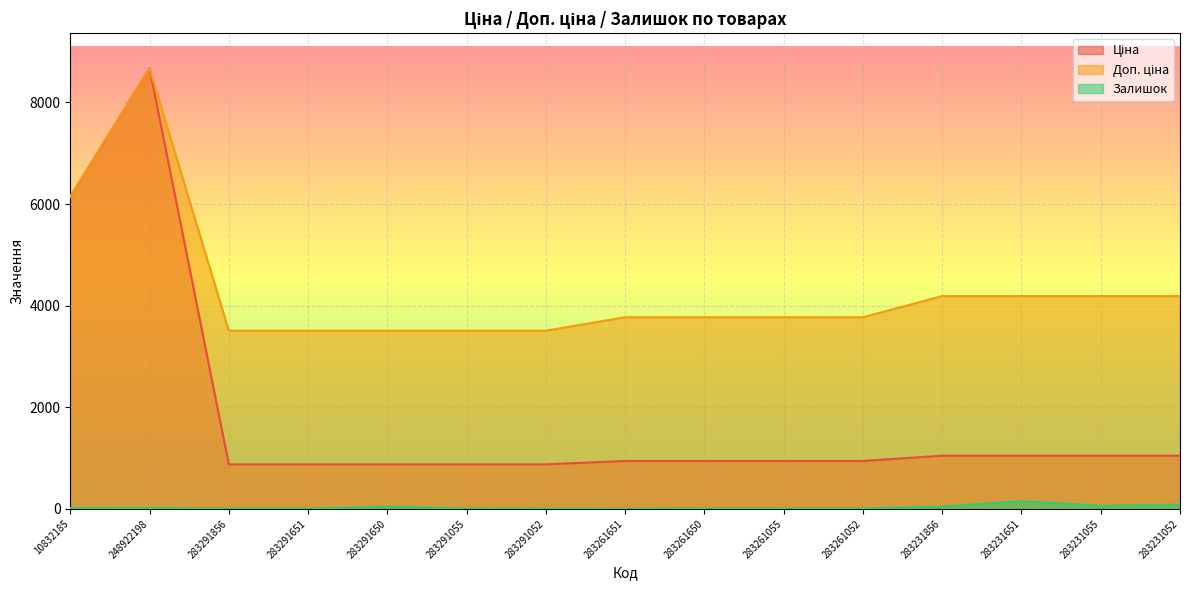

What position from the left is 283261052?

11